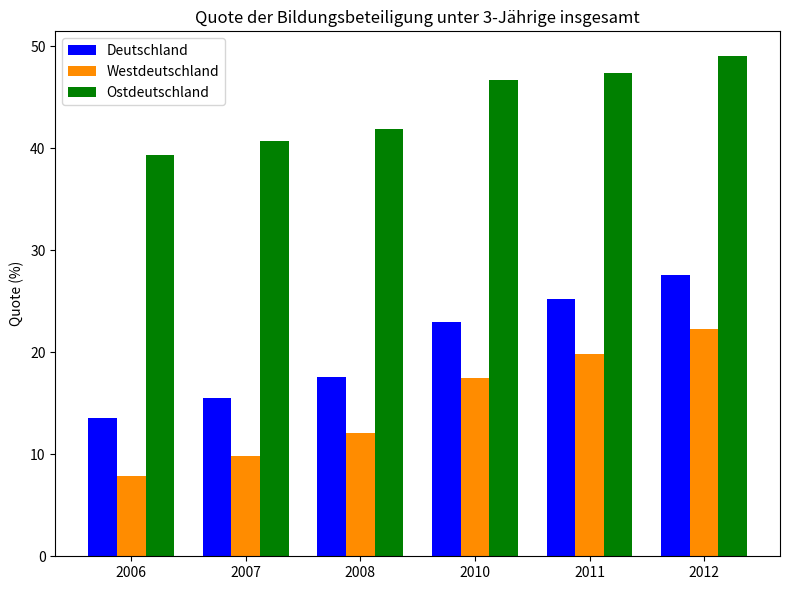

What are all the series names shown in the legend?

Deutschland, Westdeutschland, Ostdeutschland